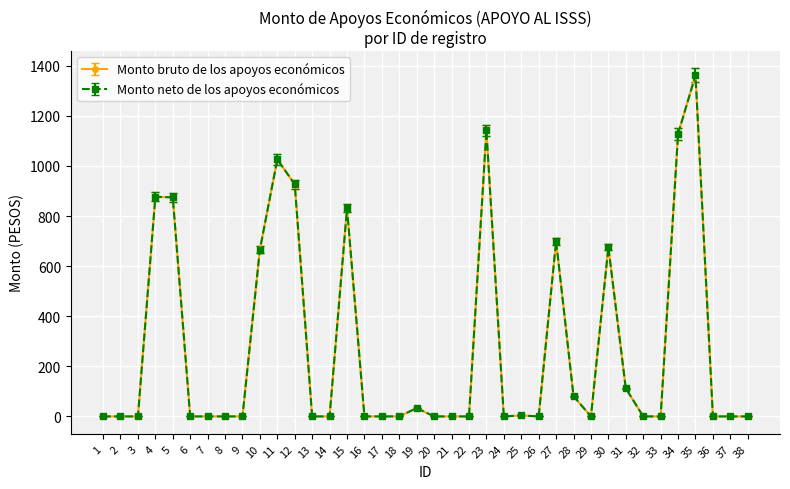

True or false: Monto neto de los apoyos económicos and Monto bruto de los apoyos económicos intersect in this chart.

False